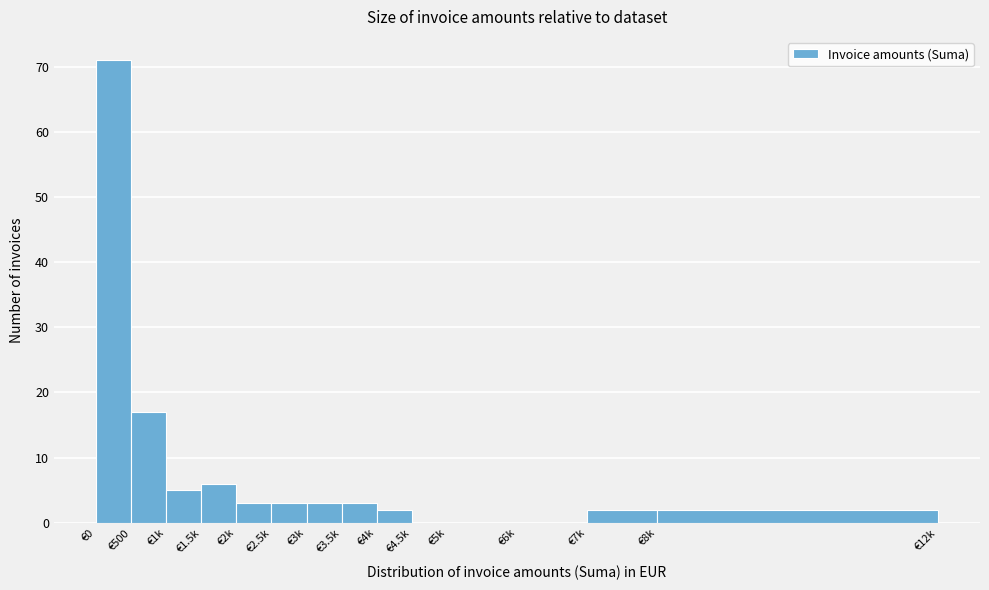

Reading left to right, list all the values displayed in this chart.

€0=71	€500=17	€1k=5	€1.5k=6	€2k=3	€2.5k=3	€3k=3	€3.5k=3	€4k=2	€4.5k=0	€5k=0	€6k=0	€7k=2	€8k=2